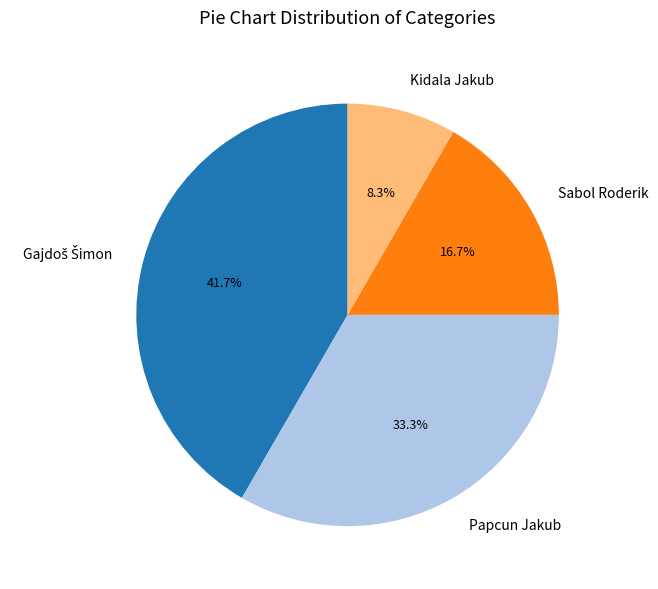

Is there any slice that represents more than half of the pie?

No